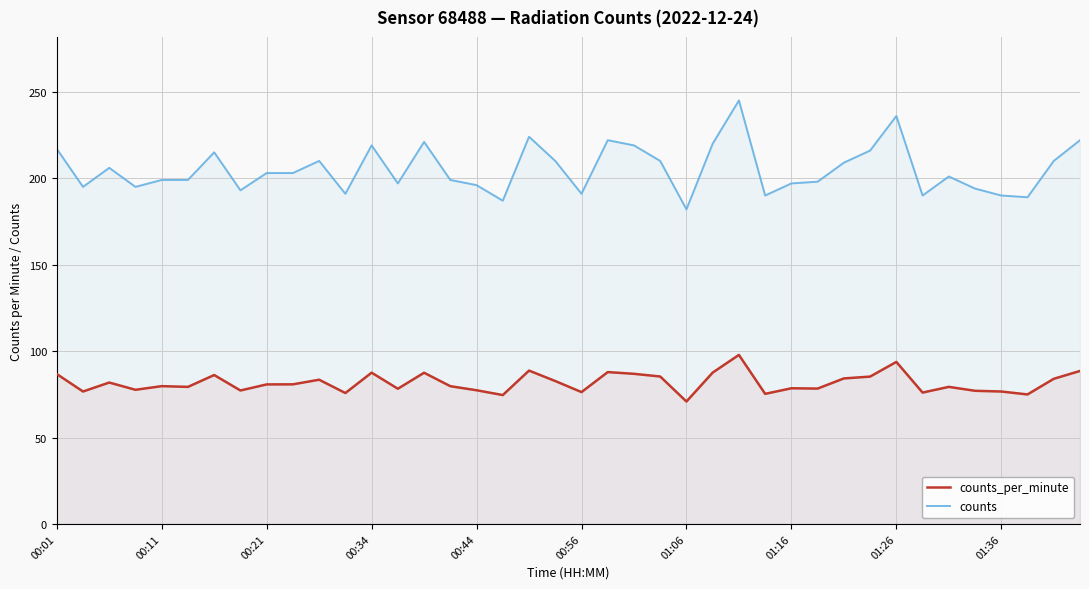

Which series has the widest spread of values?

counts